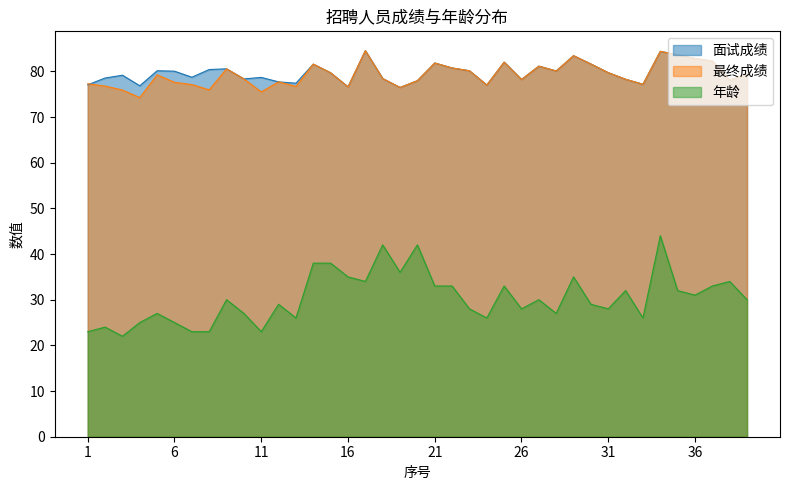

Where is the first local maximum for 面试成绩?

3